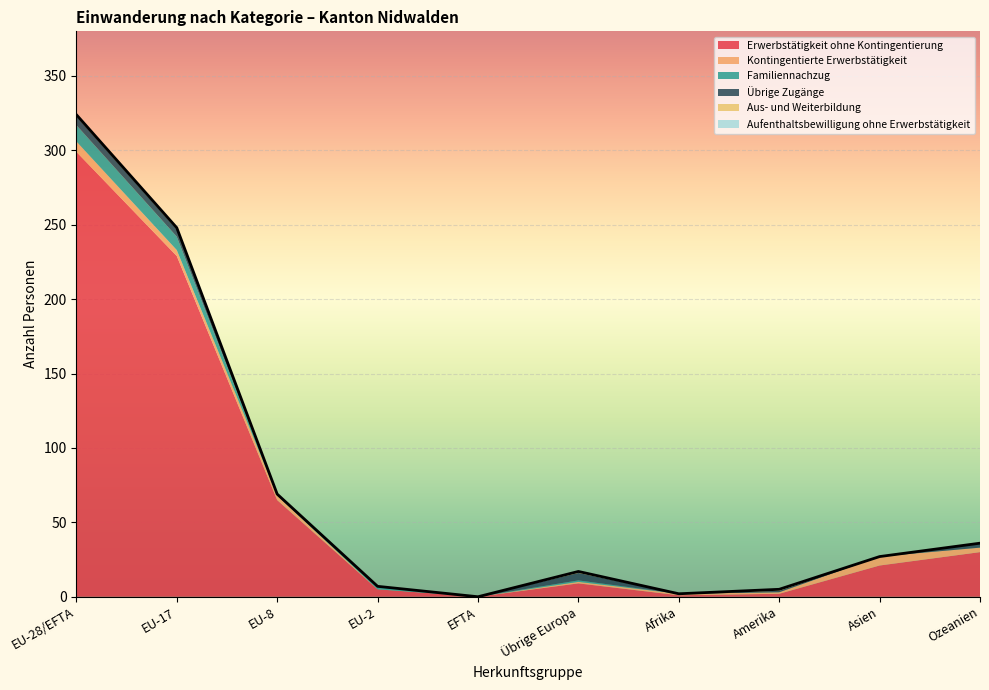

What position from the right is Übrige Europa?

5